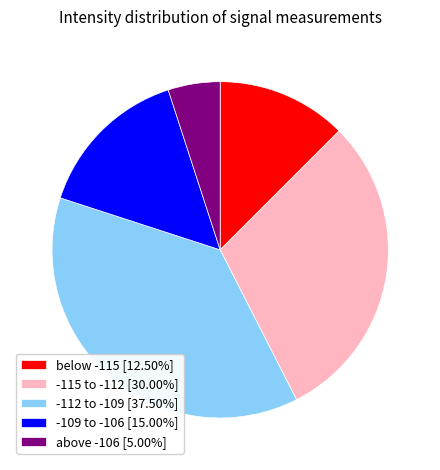

Approximately how many times larger is the value at -112 to -109 [37.50%] compared to -115 to -112 [30.00%]?

1.2